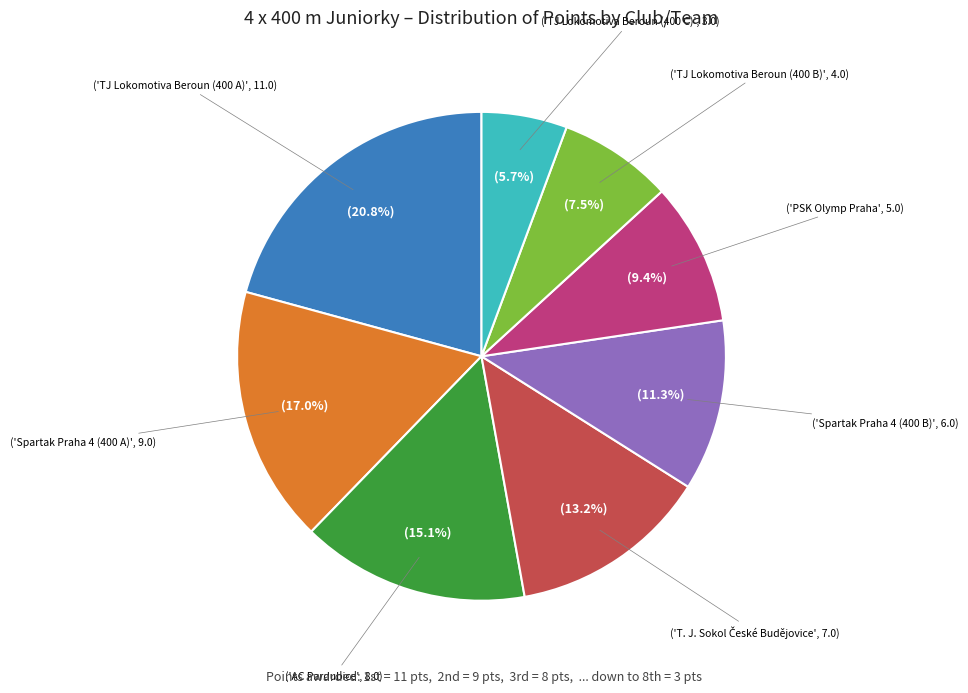

Is there a majority slice in this chart?

No